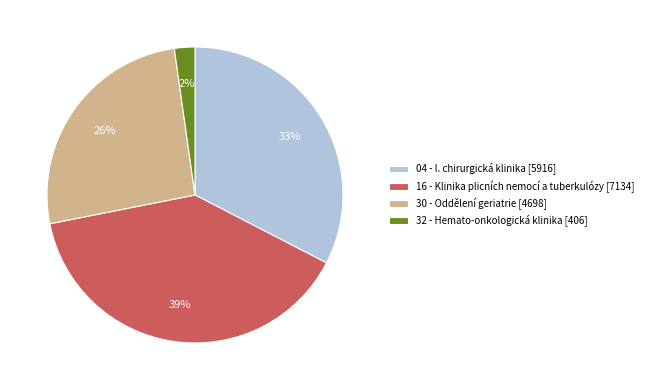

Approximately how many times larger is the value at 32 - Hemato-onkologická klinika [406] compared to 30 - Oddělení geriatrie [4698]?

0.1